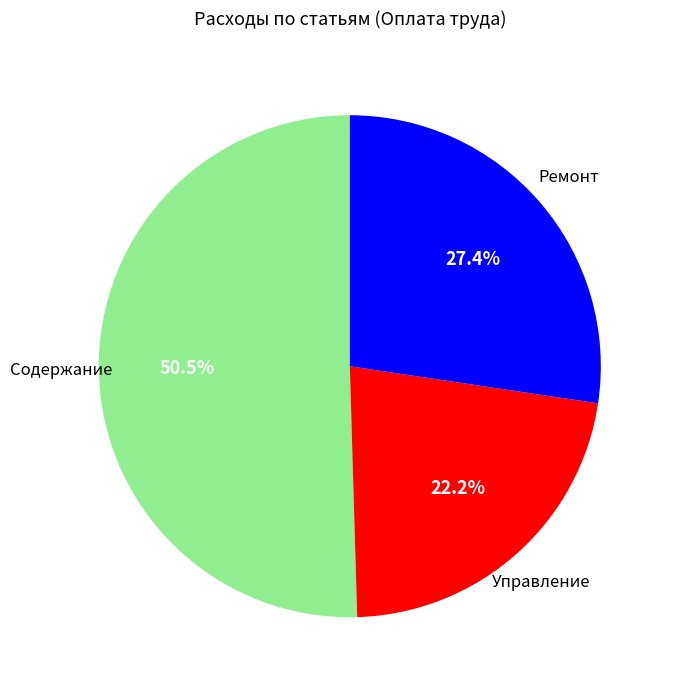

Does any single category account for the majority?

Yes